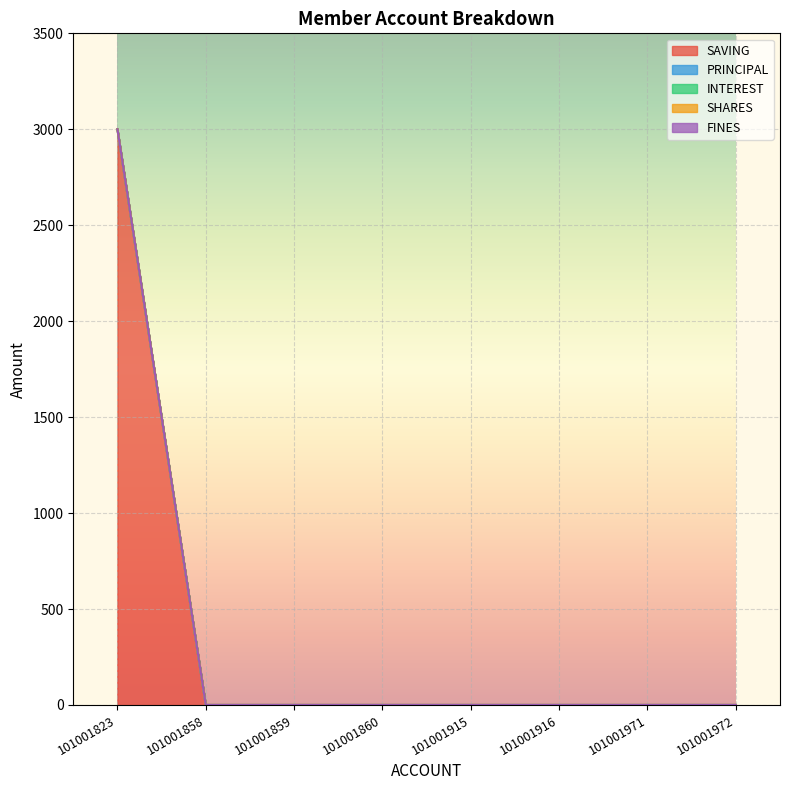

Is the value of FINES at 101001858 greater than the value of INTEREST at 101001823?

No